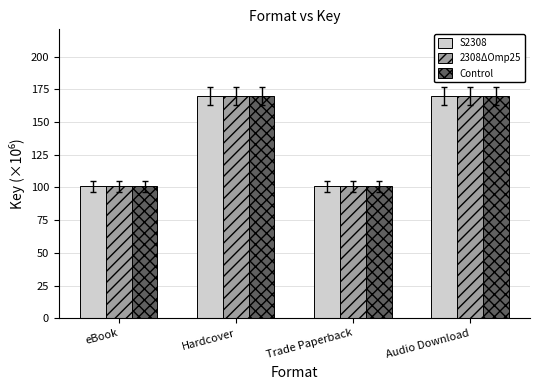

Is the value of 2308ΔOmp25 at Audio Download greater than the value of S2308 at eBook?

Yes